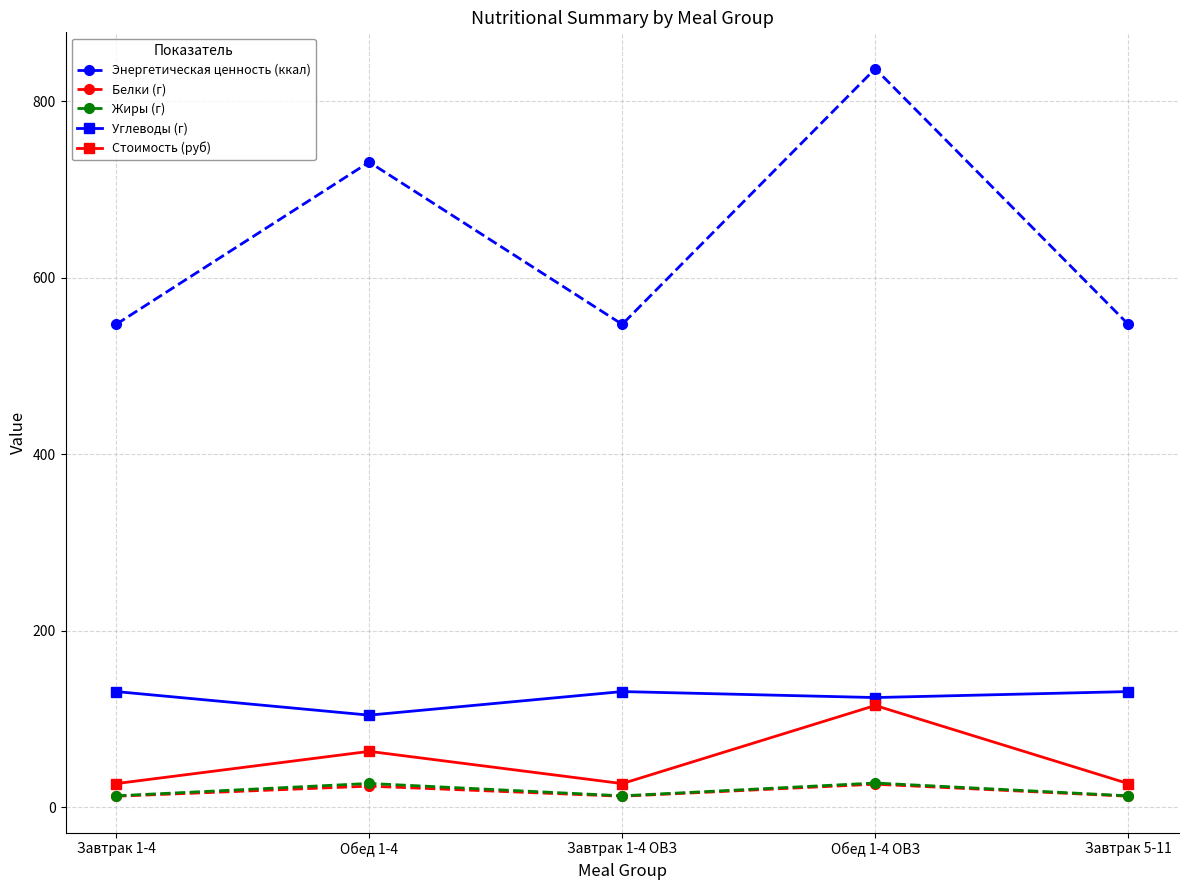

True or false: Жиры (г) and Углеводы (г) intersect in this chart.

False